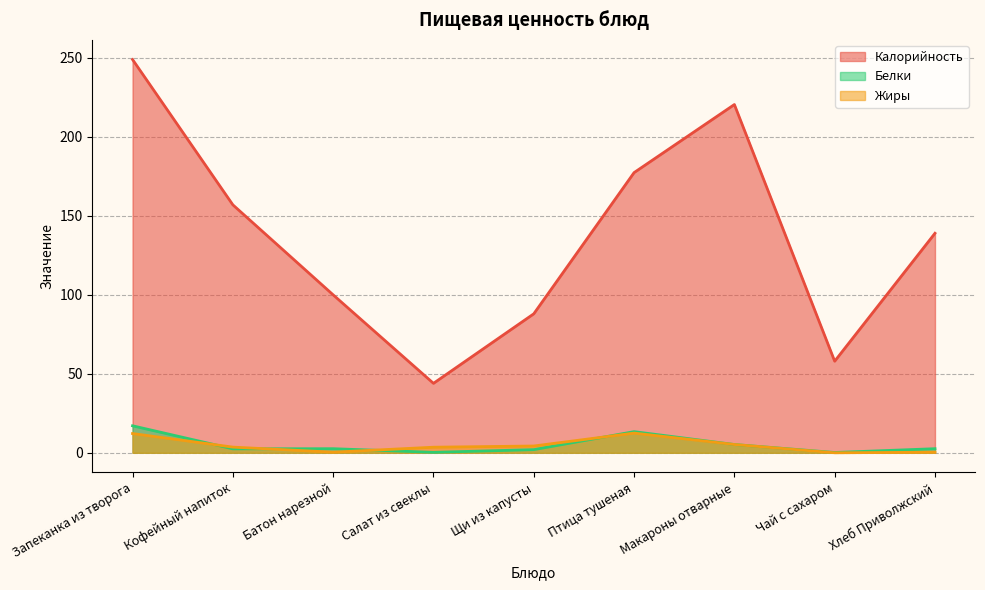

Is it true that Белки equals 17.1 at Запеканка из творога?

True